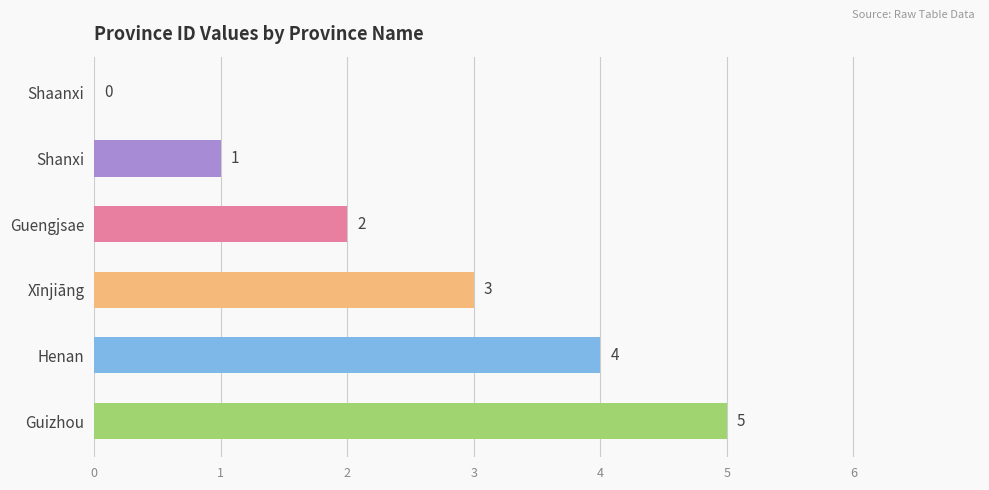

True or false: the data shows -2 at Shaanxi.

False